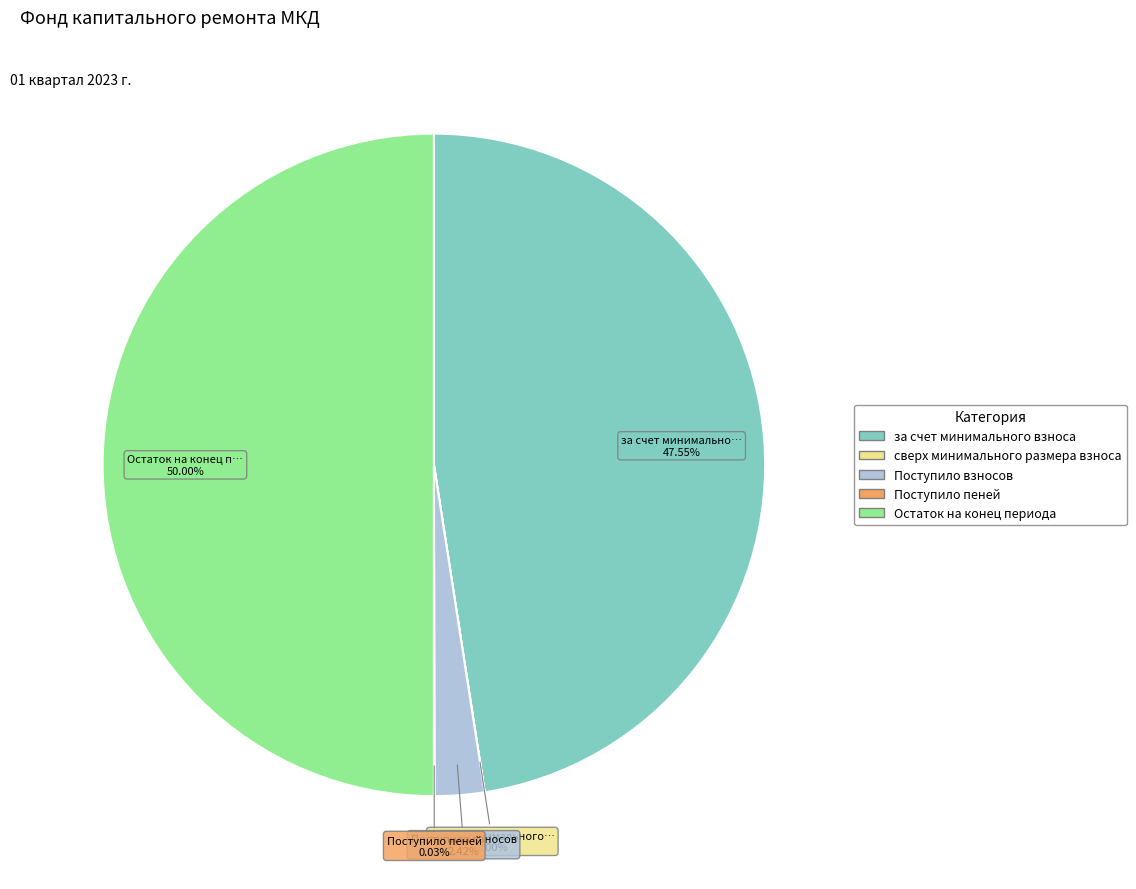

Is the sum of Остаток на конец периода and за счет минимального взноса greater than half?

Yes